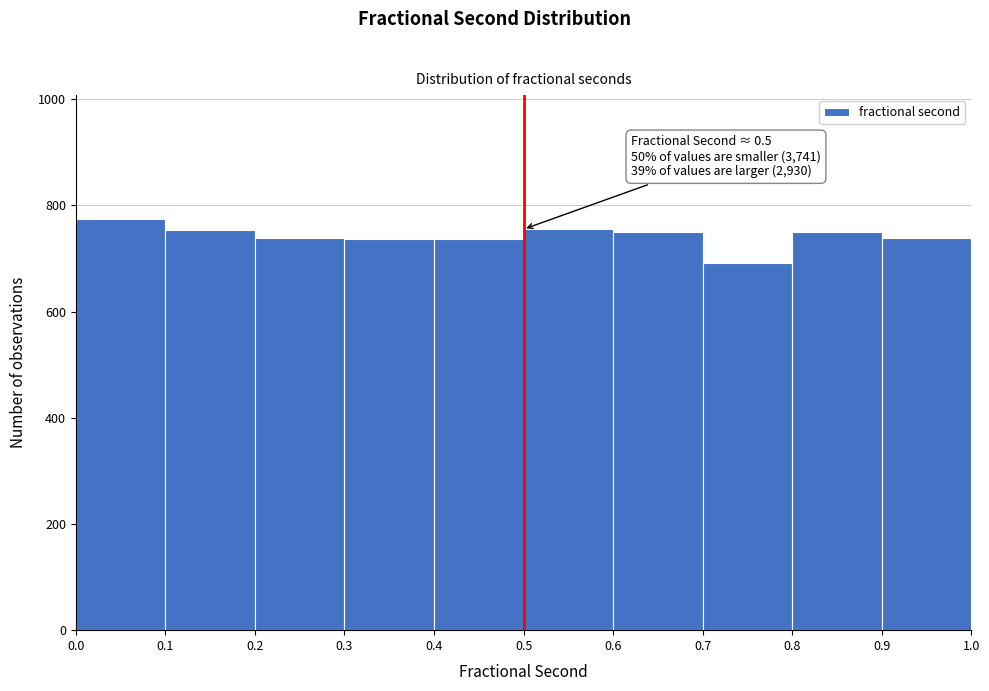

Which range on the x-axis has the tallest bar?

0.0 to 0.1